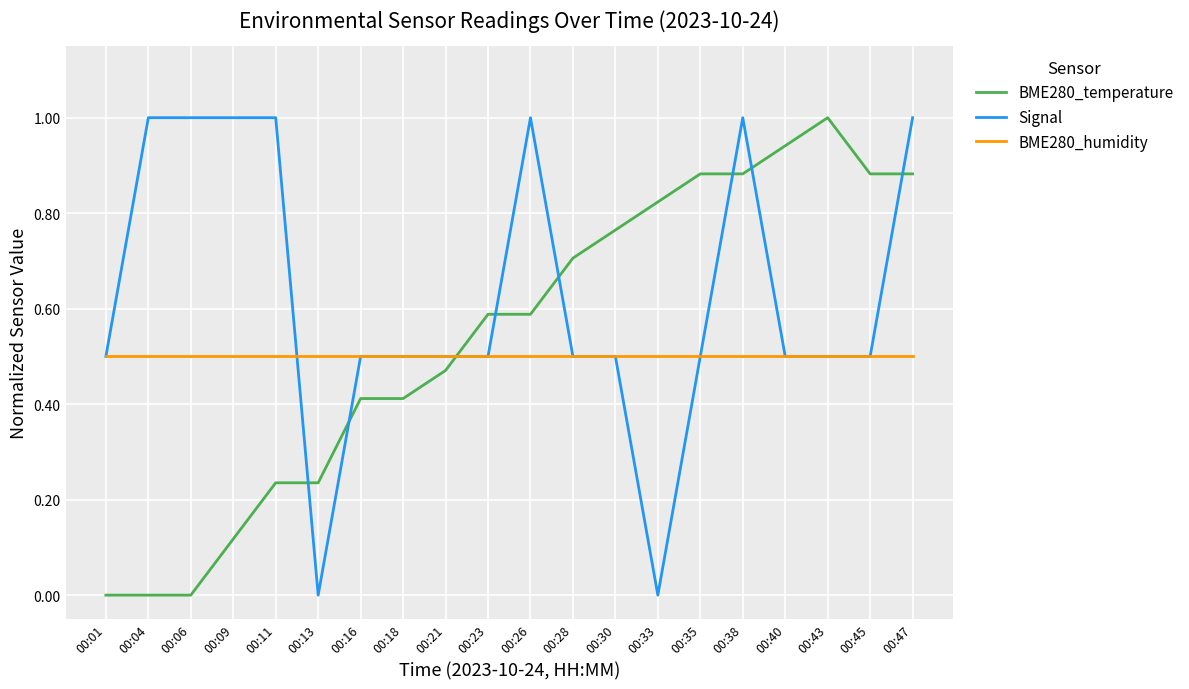

List the series in order of their overall mean, highest first.

Signal, BME280_temperature, BME280_humidity